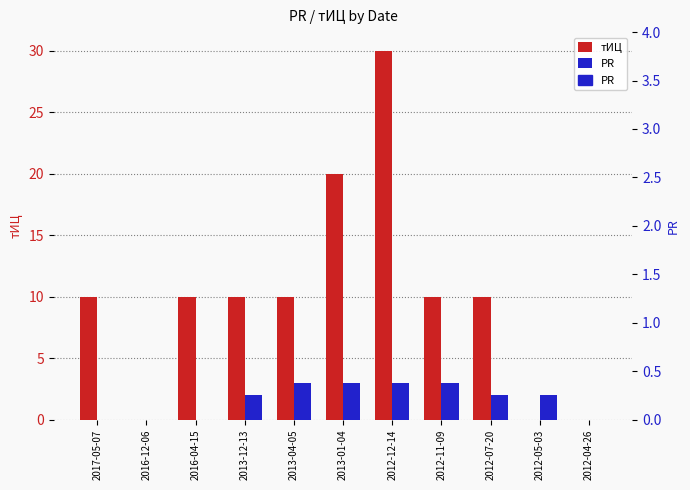

Rank the series at 2013-01-04 from highest to lowest value.

тИЦ, PR